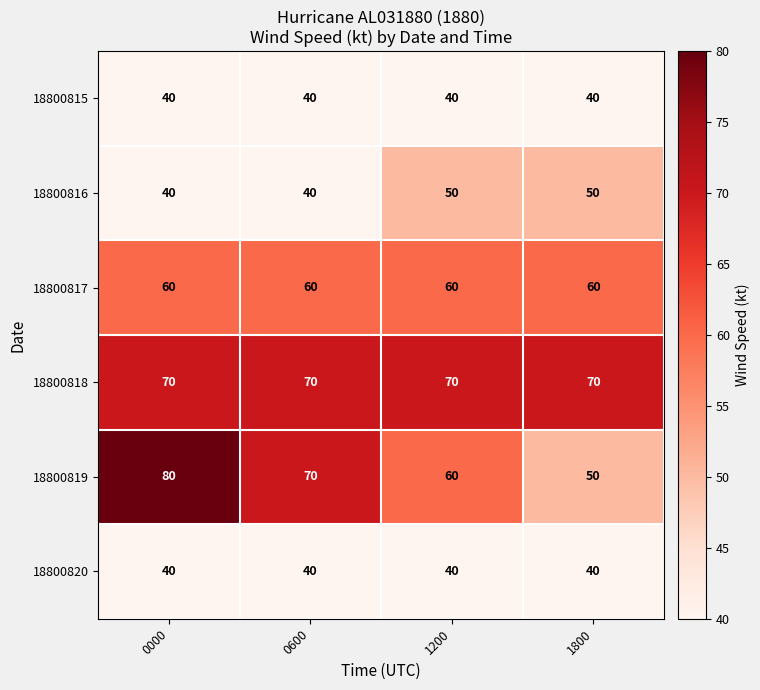

What is the difference between the second highest and second lowest values in the 18800819 series?

10